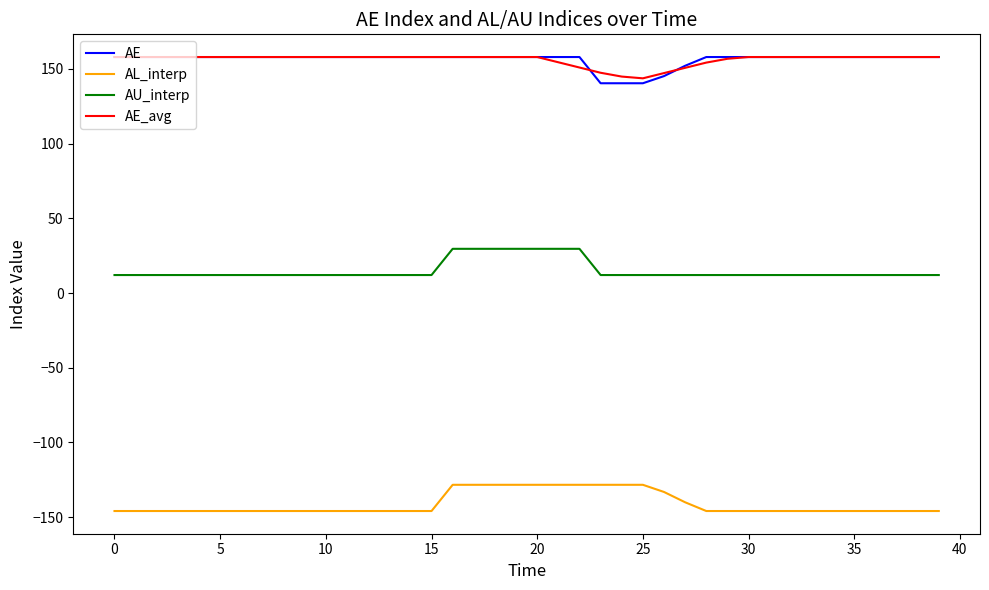

What is the lowest value of the AU_interp series?

12.0